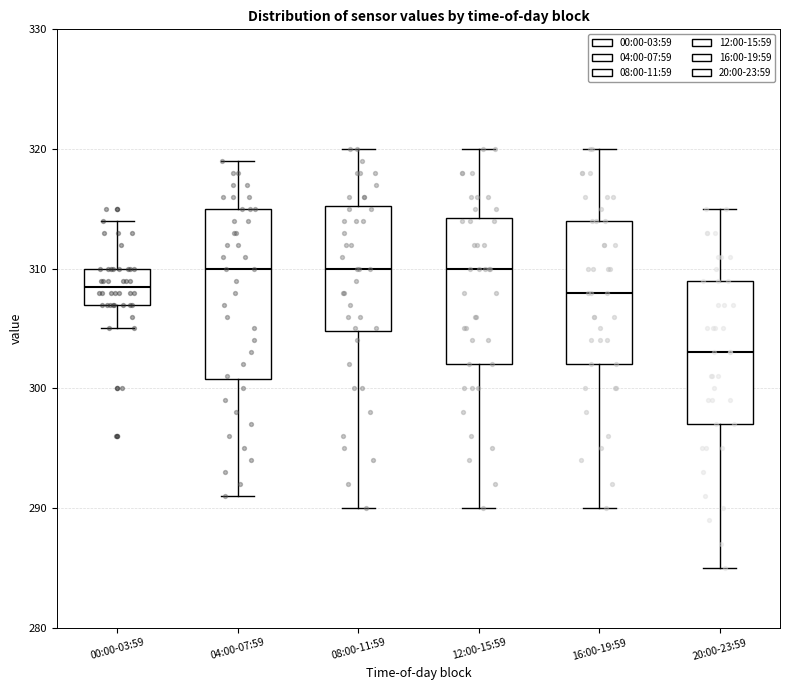

Which box's median line is the lowest?

20:00-23:59